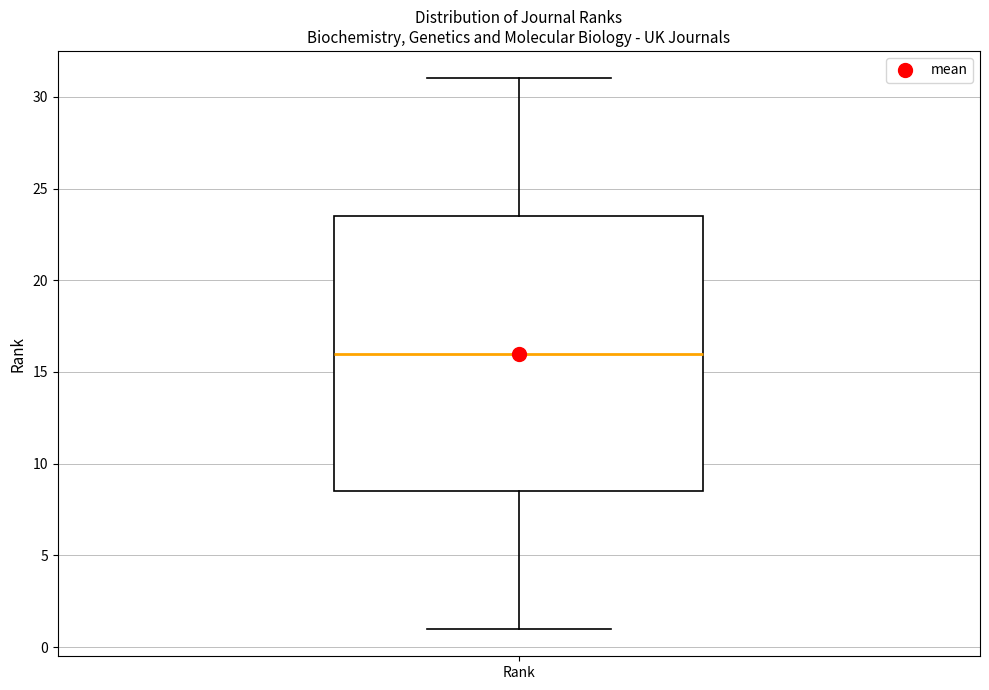

Read this box plot against the y-axis: the position of the median line, the range covered by the box, and the ends of both whiskers. The values are not printed on the chart, so give them approximately, as read against the axis.

median 16.0, box 8.5 to 23.5, whiskers 1.0 to 31.0